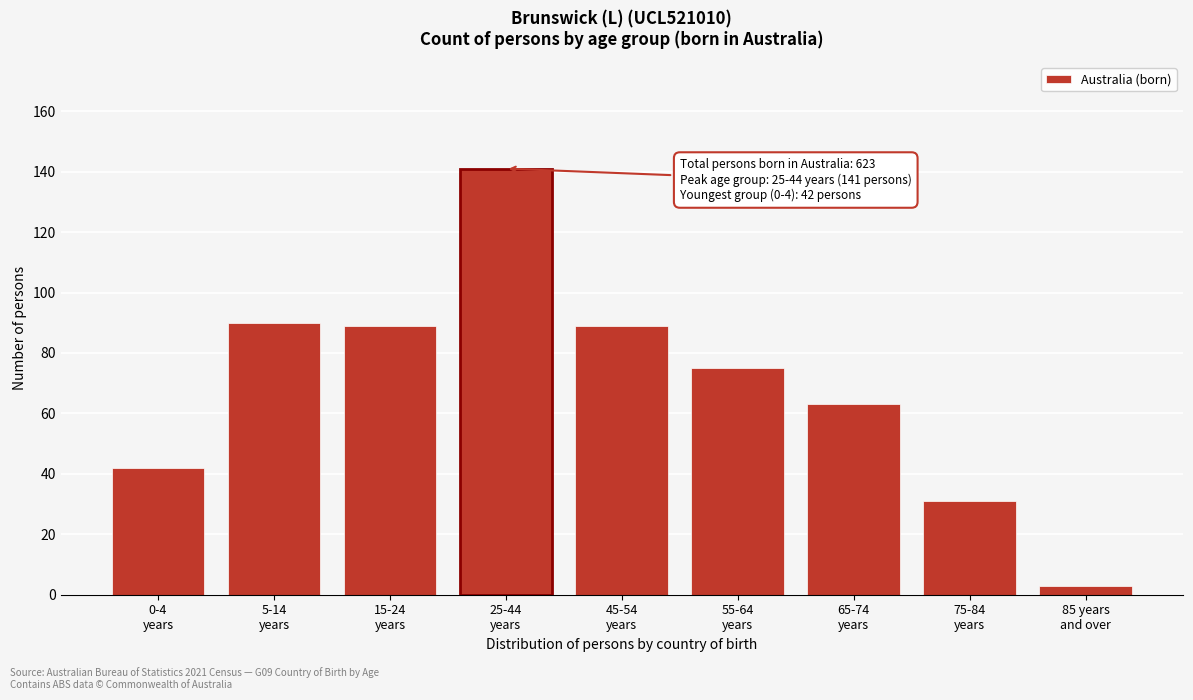

Reading left to right, list all the values displayed in this chart.

42	90	89	141	89	75	63	31	3